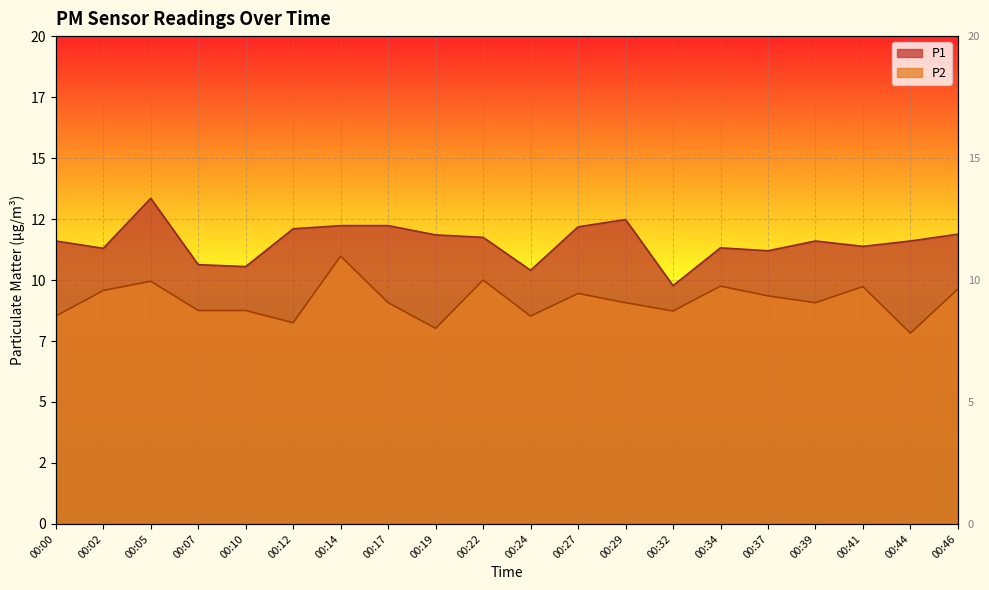

True or false: P2 and P1 cross at least once.

False